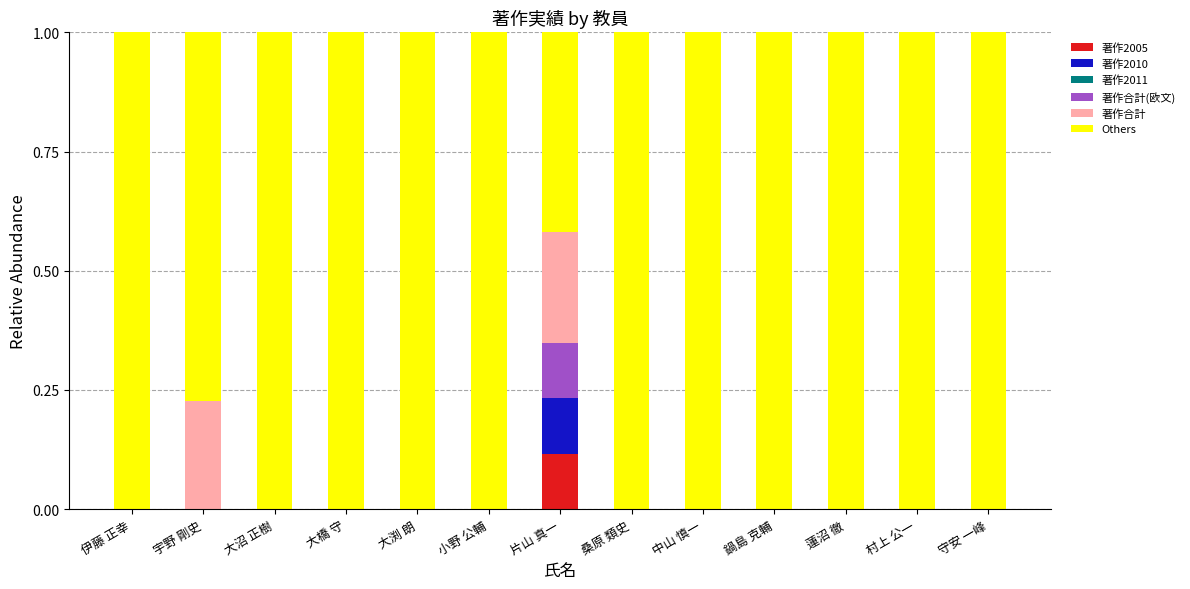

The value of 著作2005 at 宇野 剛史 is 0.0. True or false?

True